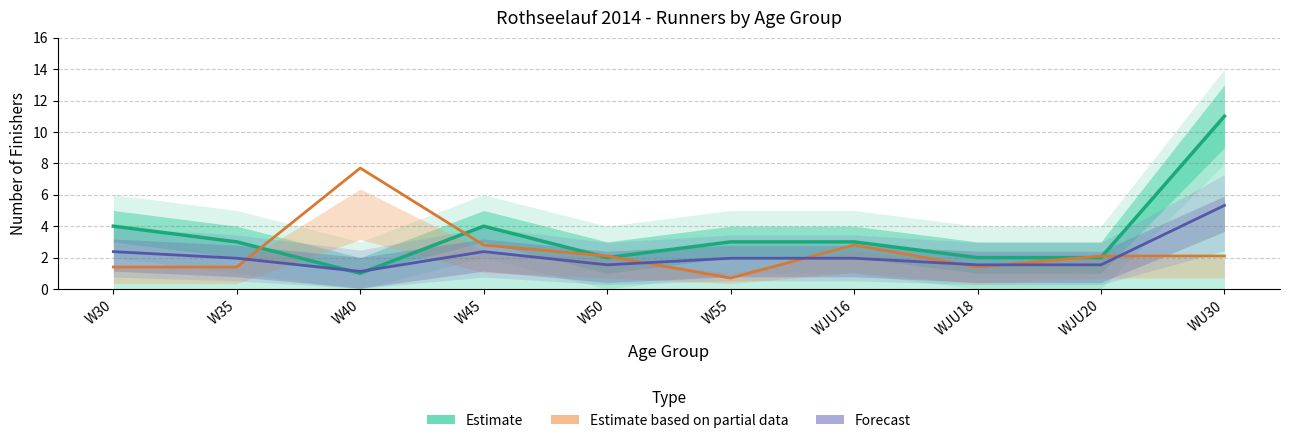

Read the Count value at W50.

2.0